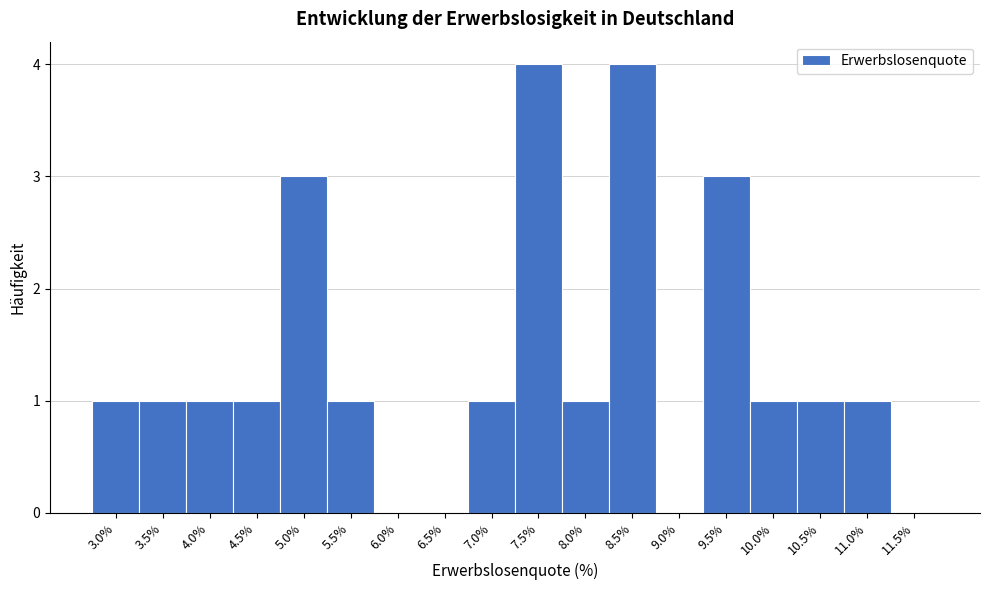

Reading left to right, what are all the values shown in this chart?

3.0%=1	3.5%=1	4.0%=1	4.5%=1	5.0%=3	5.5%=1	6.0%=0	6.5%=0	7.0%=1	7.5%=4	8.0%=1	8.5%=4	9.0%=0	9.5%=3	10.0%=1	10.5%=1	11.0%=1	11.5%=0